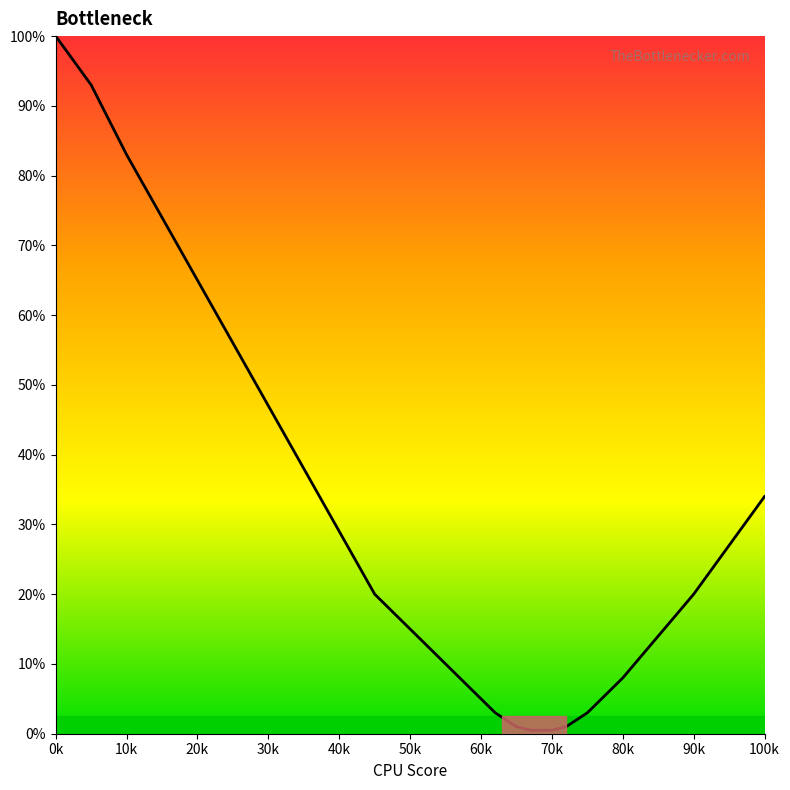

What is the difference between the maximum and minimum values?

99.5